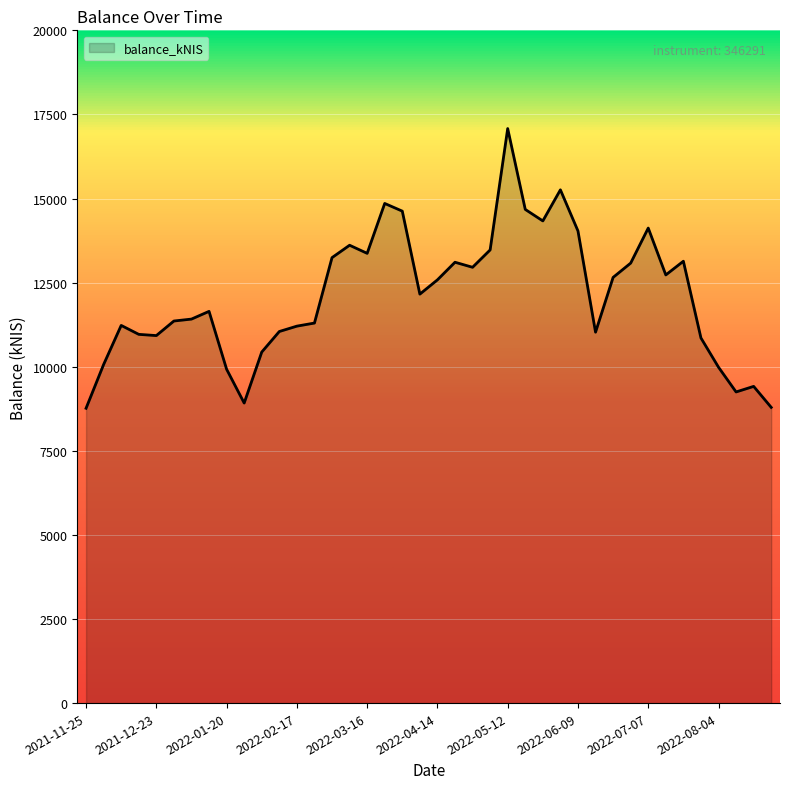

What is the minimum value shown in the chart?

8764.8